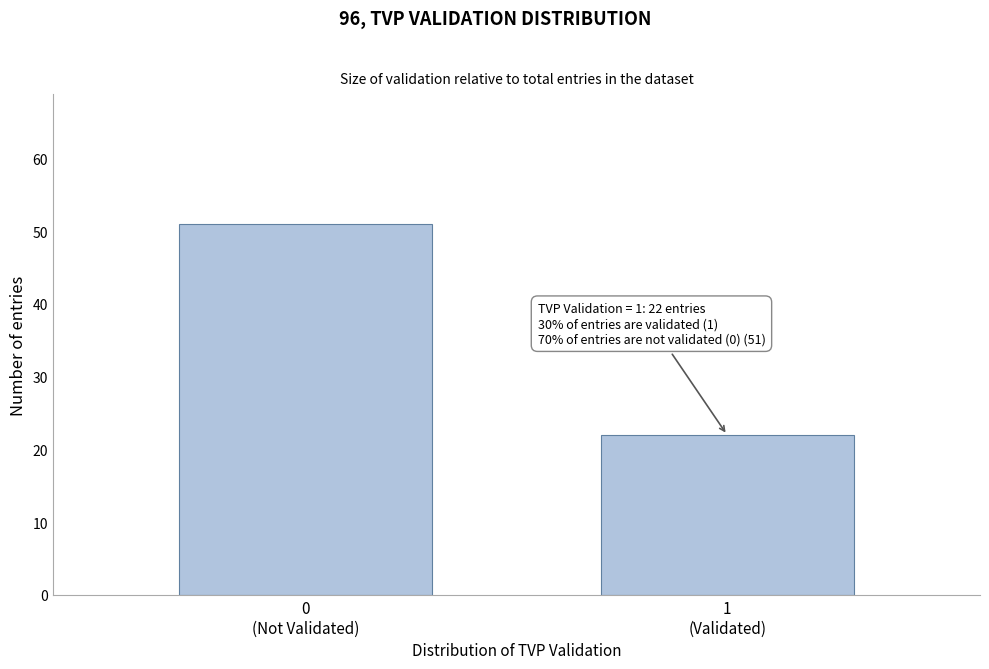

Reading left to right, what are all the values shown in this chart?

51	22